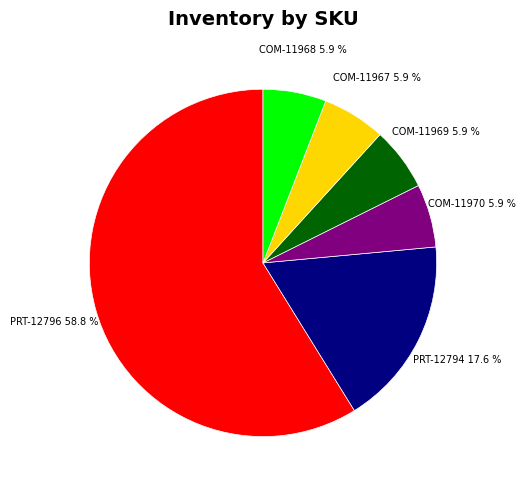

Count the number of slices in the pie.

6